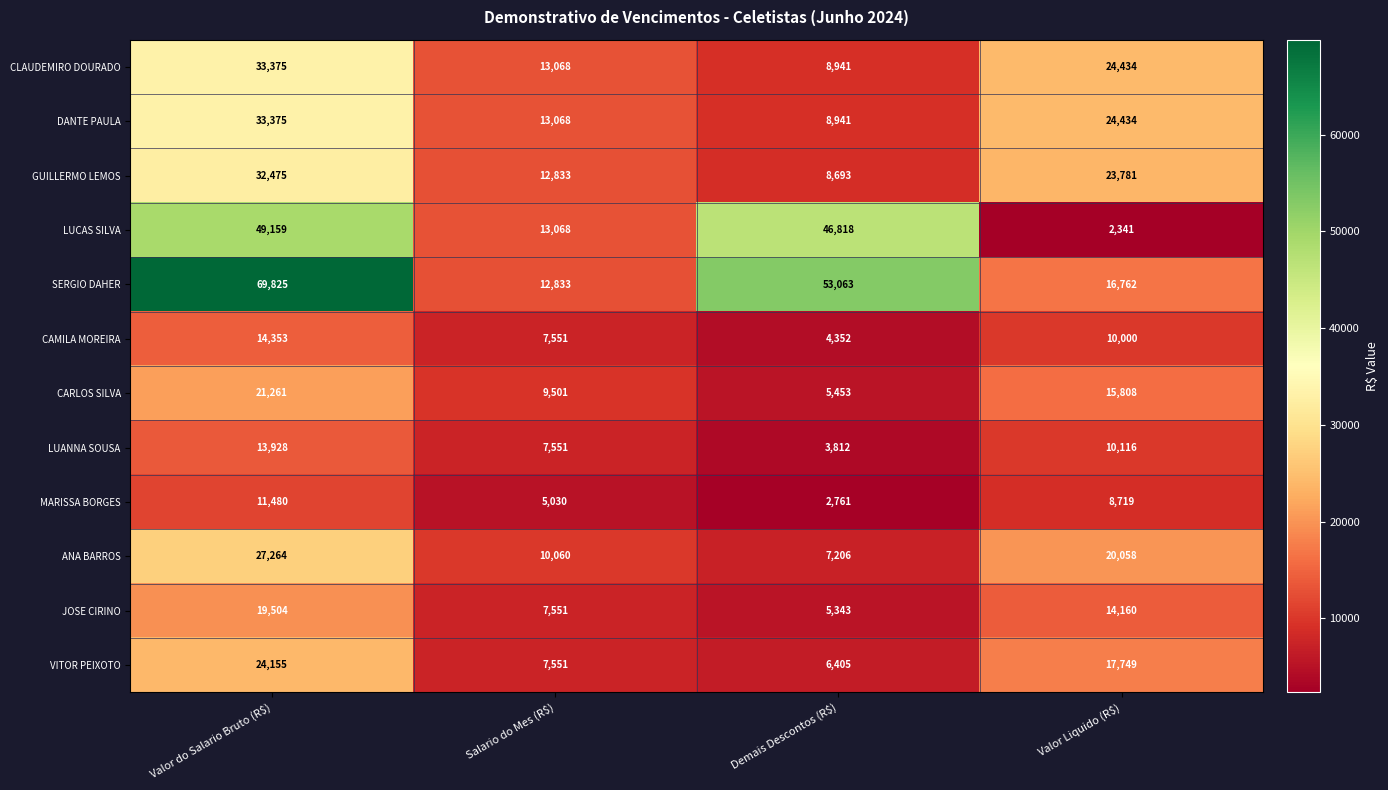

At how many categories does at least one series exceed 31572?

2